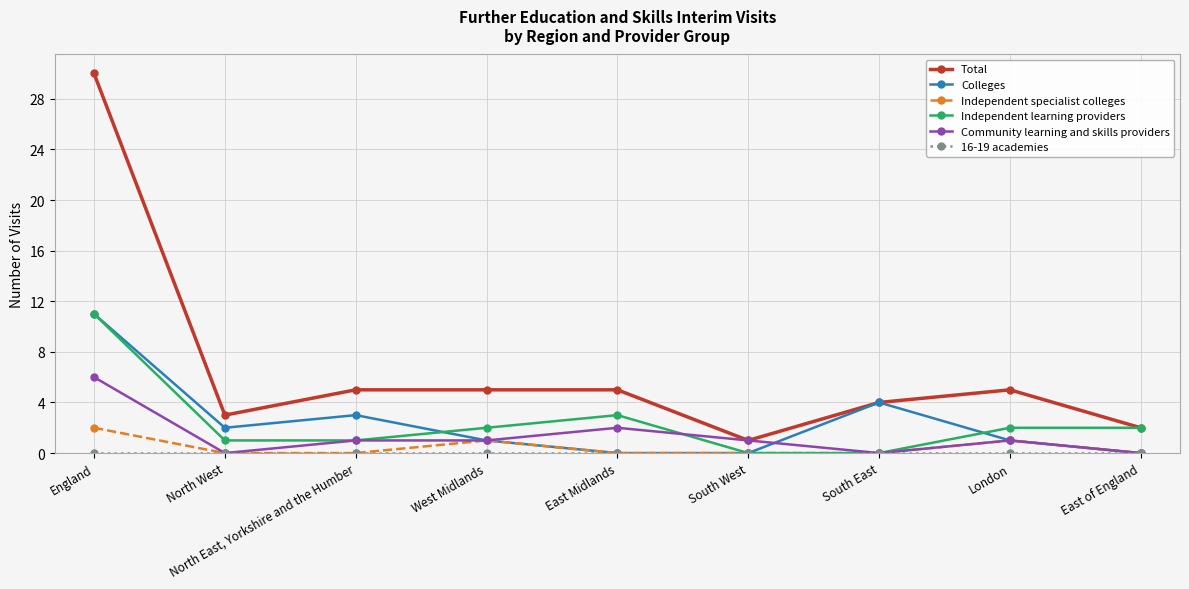

Which category has the highest value in the Colleges series?

England